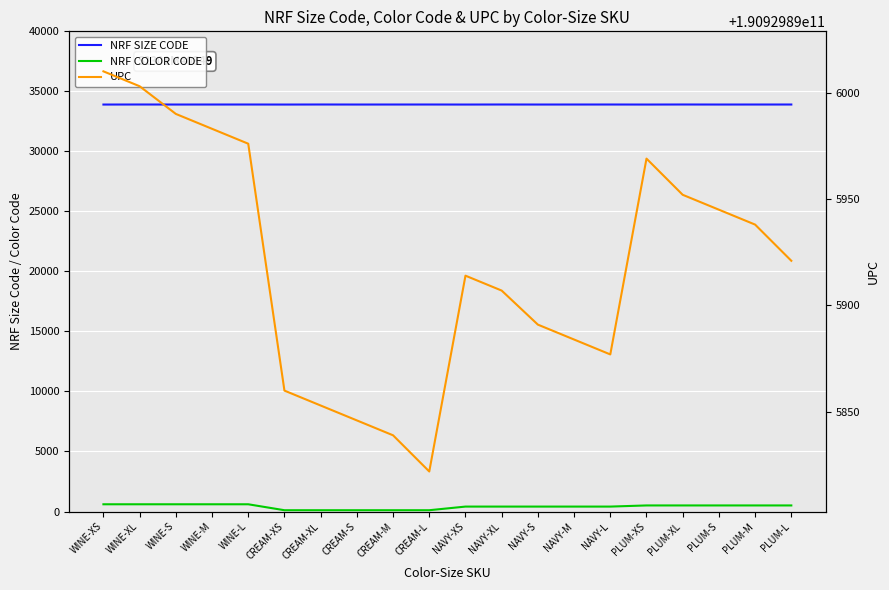

Is the value of NRF SIZE CODE at WINE-XL greater than the value of NRF COLOR CODE at NAVY-XS?

Yes